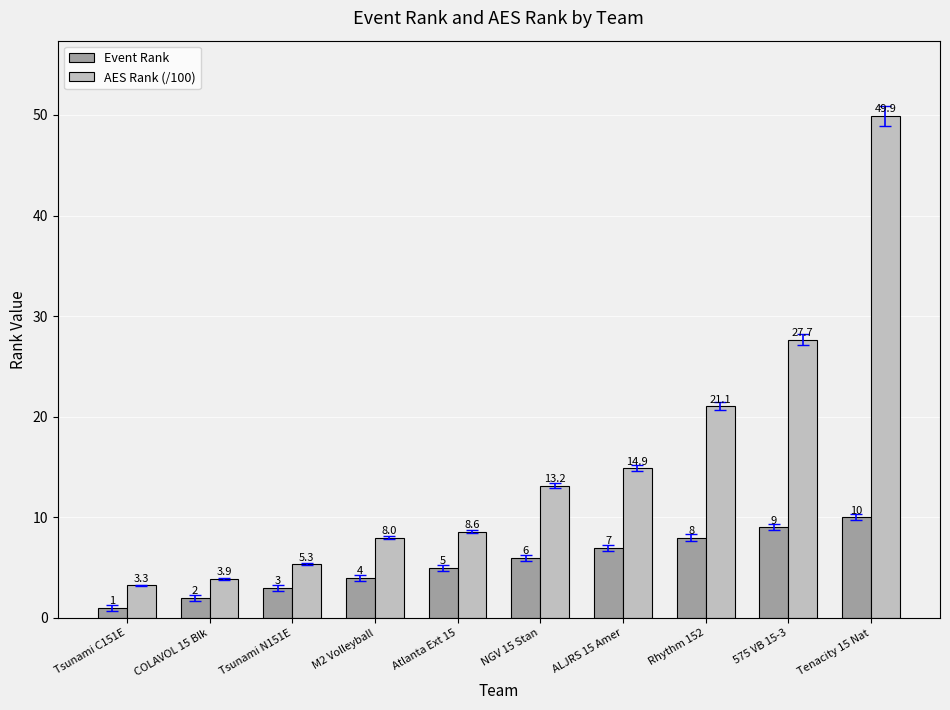

What is the spread (max minus min) of values at M2 Volleyball?

4.0